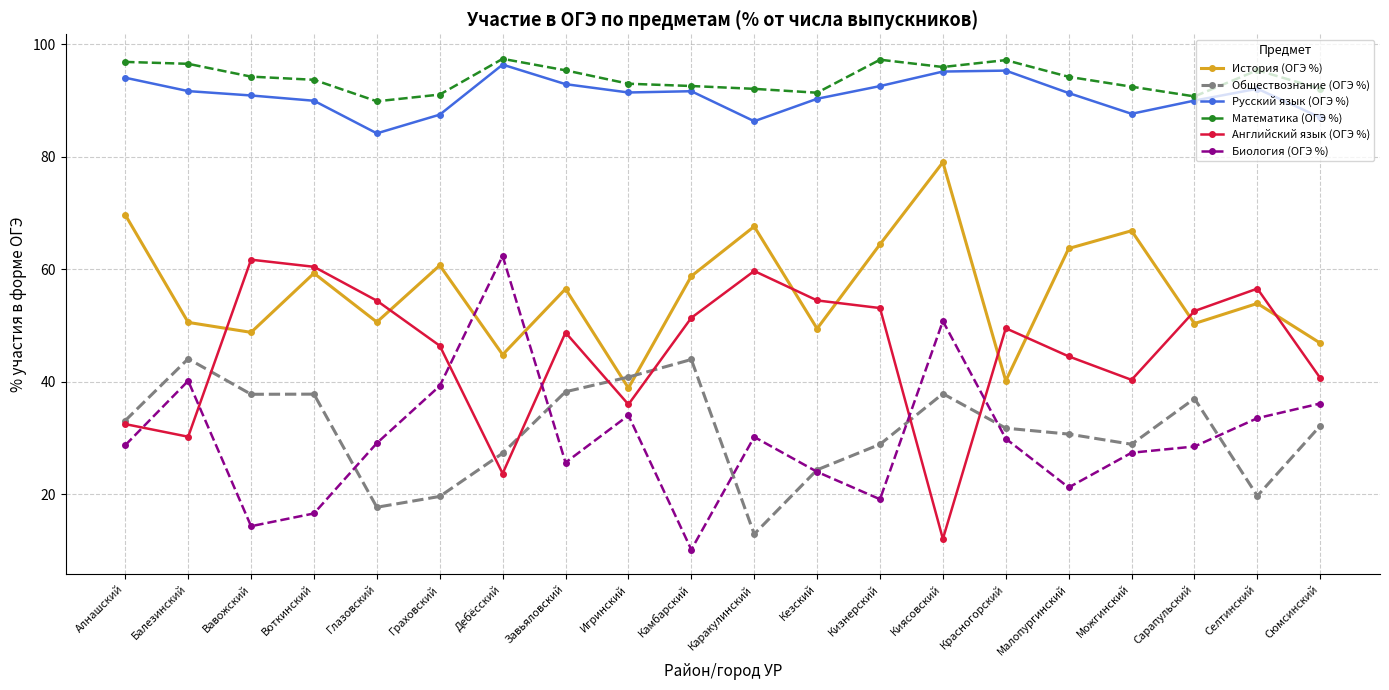

What is the difference between the maximum and minimum values in the Математика (ОГЭ %) series?

7.5